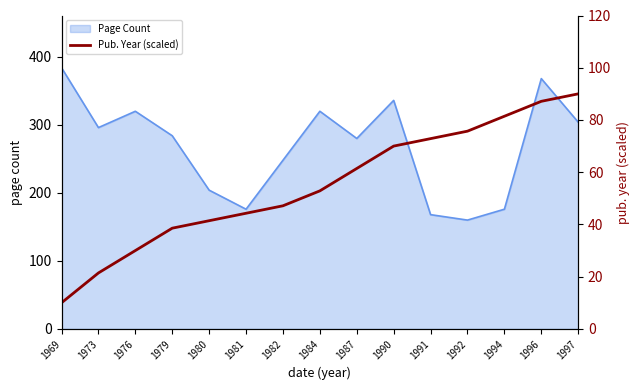

The value of Page Count at 1982 is 248. True or false?

True